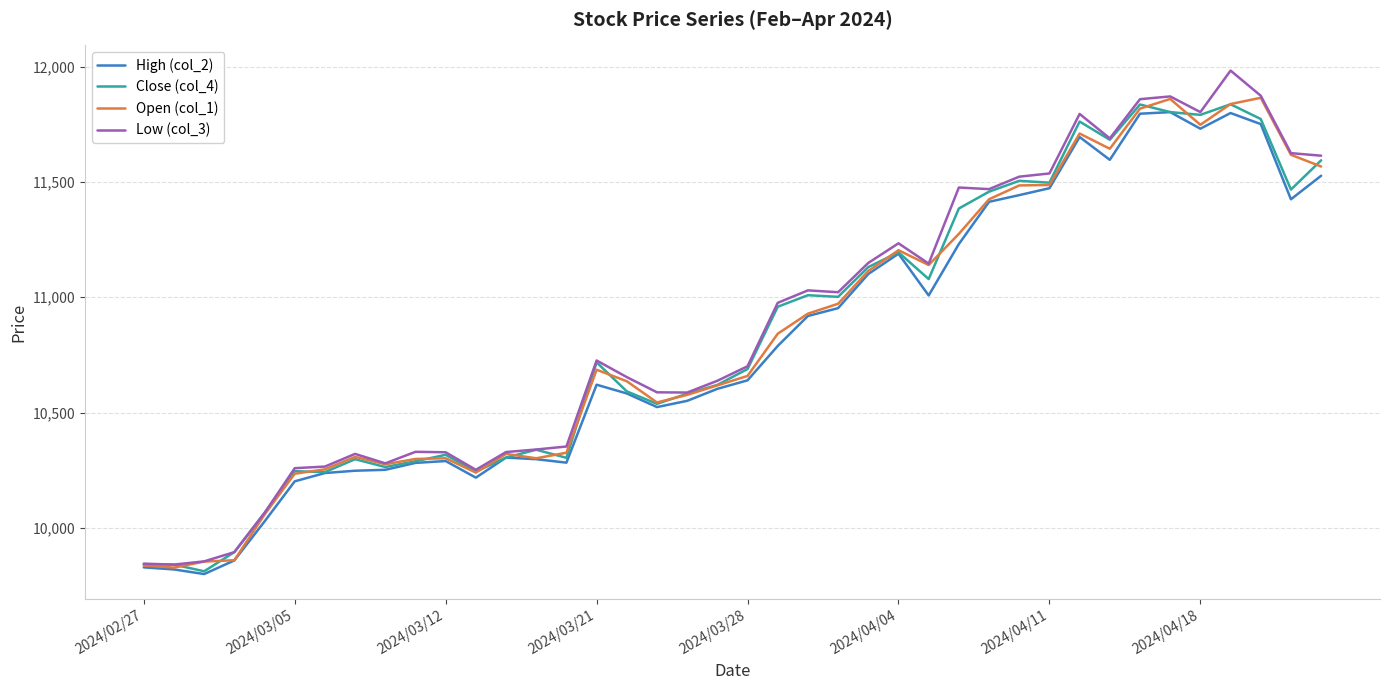

What is the maximum value for High (col_2)?

11803